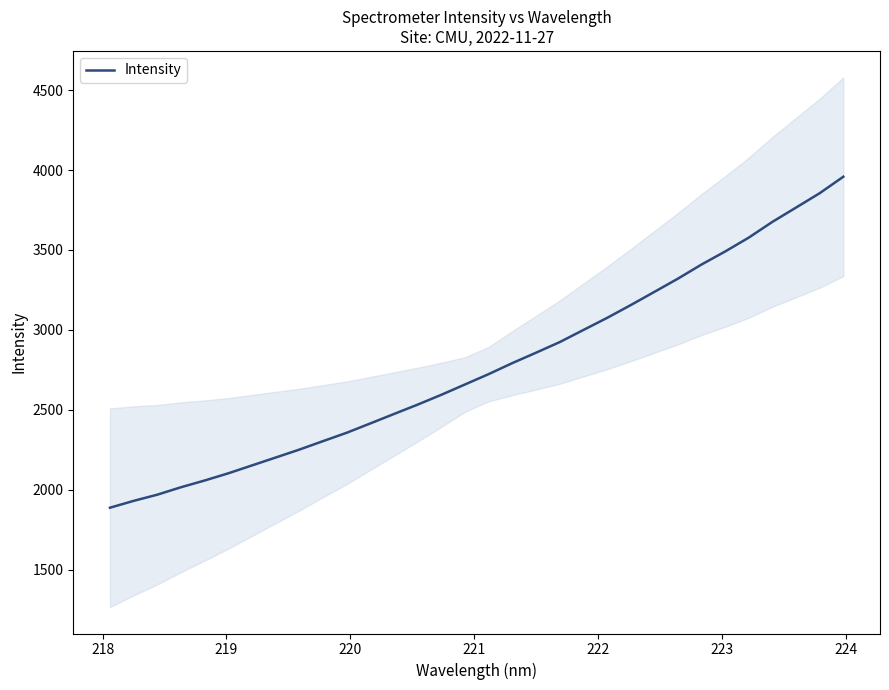

What is the highest value of the Intensity series?

3958.1